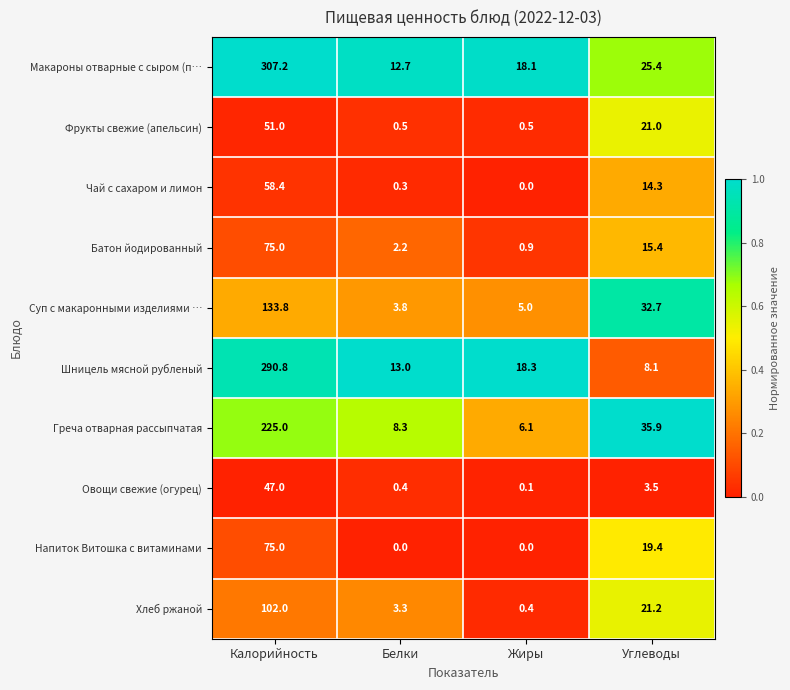

At Углеводы, list the series in order from smallest to largest.

Овощи свежие (огурец), Шницель мясной рубленый, Чай с сахаром и лимон, Батон йодированный, Напиток Витошка с витаминами, Фрукты свежие (апельсин), Хлеб ржаной, Макароны отварные с сыром (п…, Суп с макаронными изделиями …, Греча отварная рассыпчатая